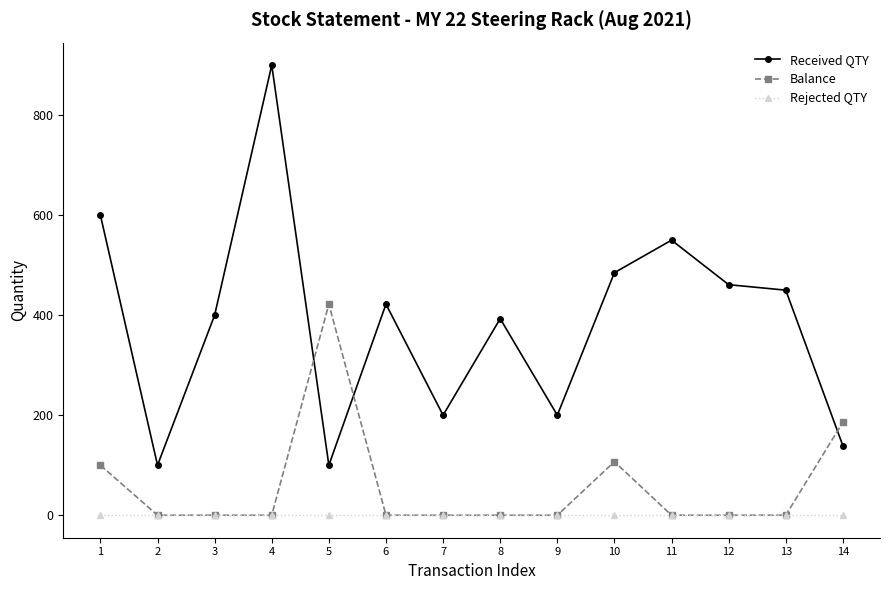

Which series has the widest spread of values?

Received QTY